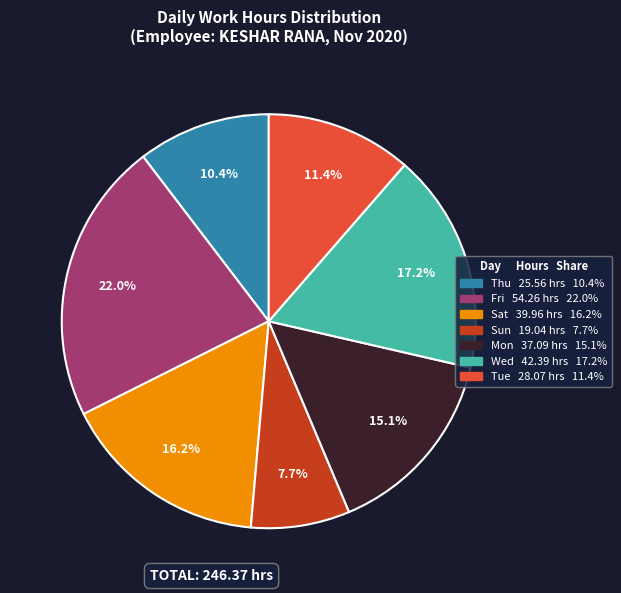

Is there a majority slice in this chart?

No